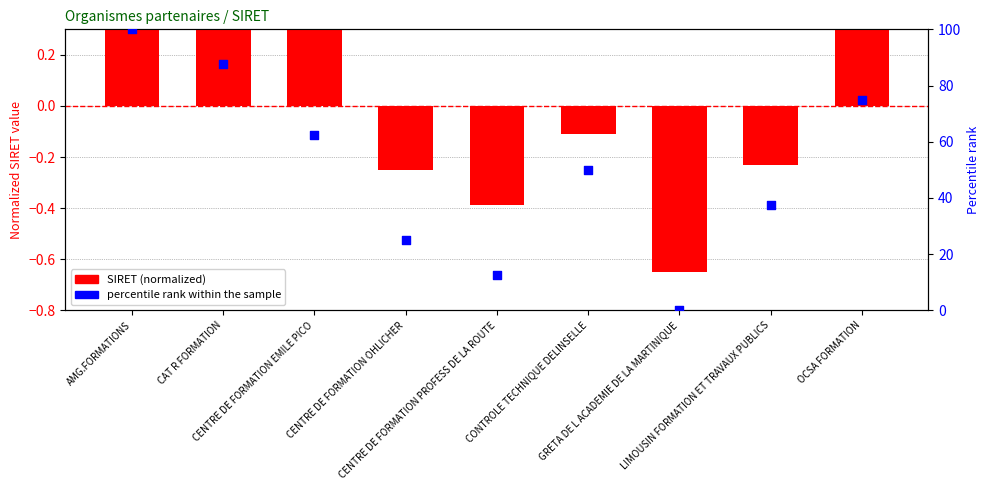

Which series reaches the minimum Y coordinate?

SIRET (normalized)